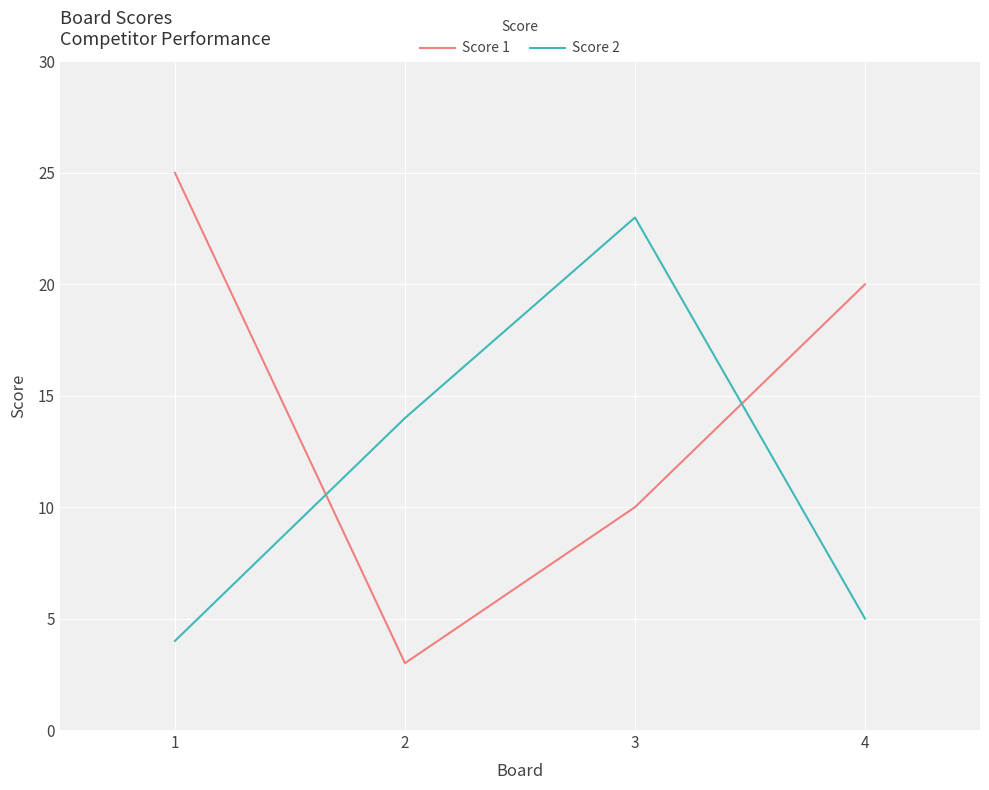

Does the chart display data point markers on the line(s)?

No